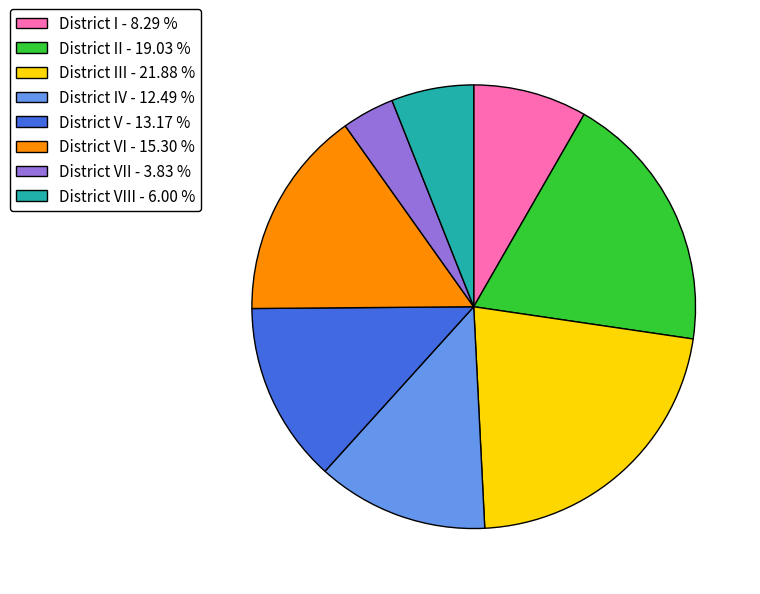

How many segments does this pie chart have?

8